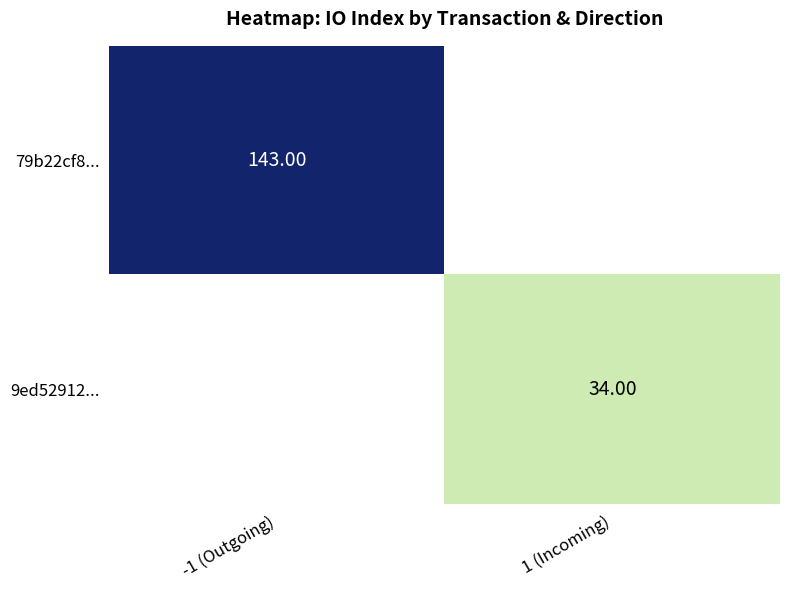

Rank the series at -1 (Outgoing) from highest to lowest value.

79b22cf8..., 9ed52912...